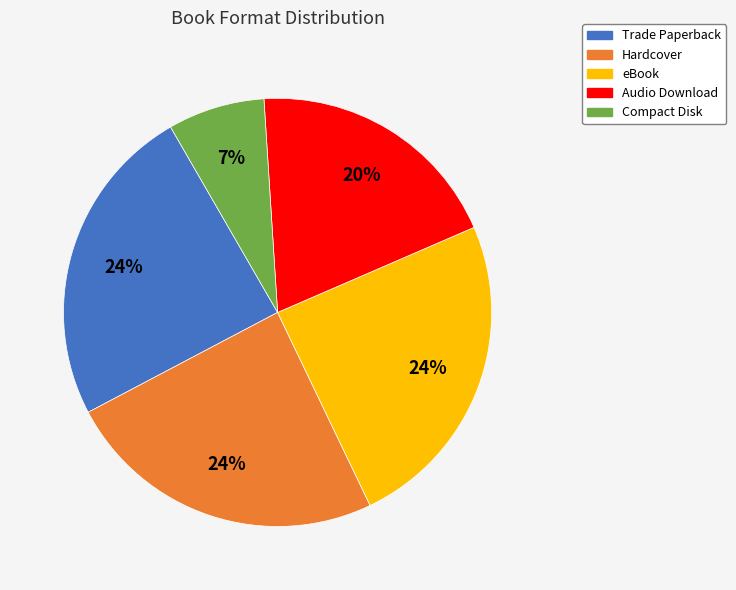

Combined, do Hardcover and eBook account for over 50%?

No